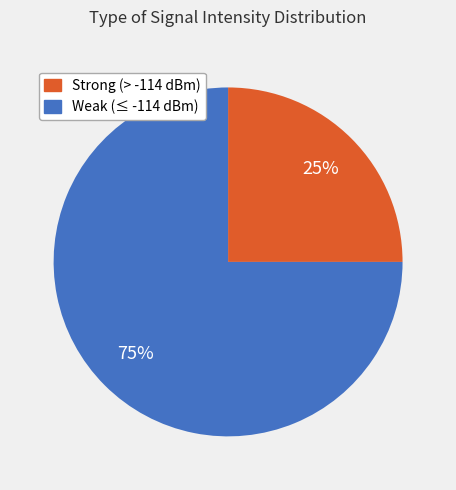

To the nearest percent, what is the difference between the largest and smallest slice percentages?

50%